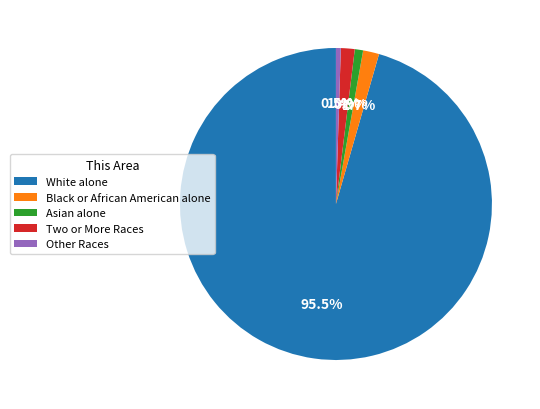

What percentage is the Two or More Races slice, to the nearest percent?

1%